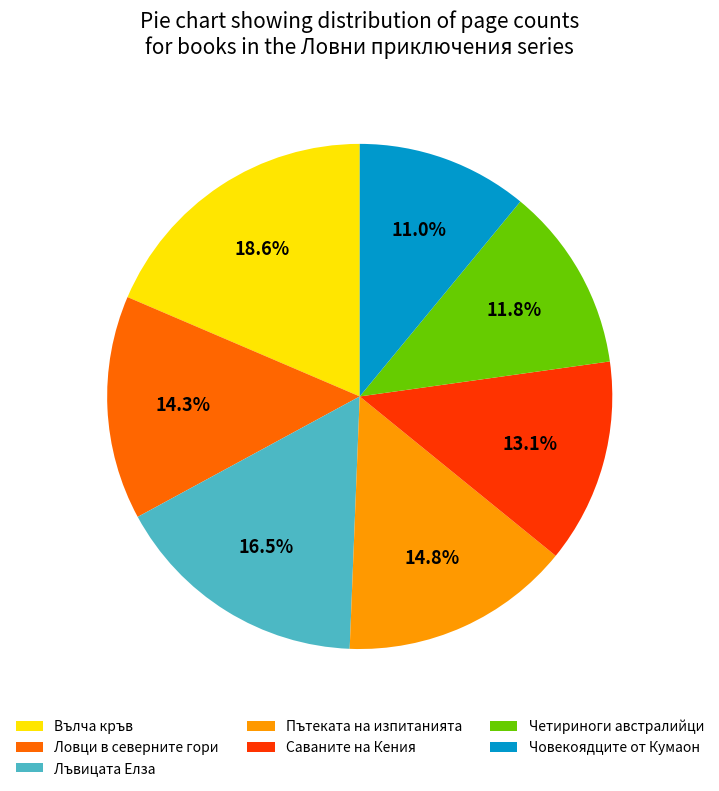

The Лъвицата Елза slice represents 6% of the pie. True or false?

False